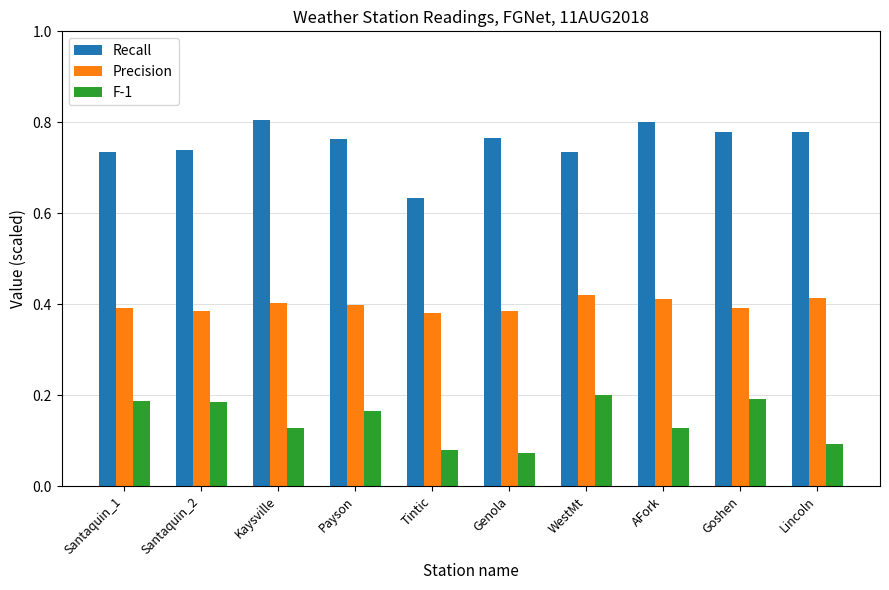

Count the Recall values in the range 0 to 1.

10